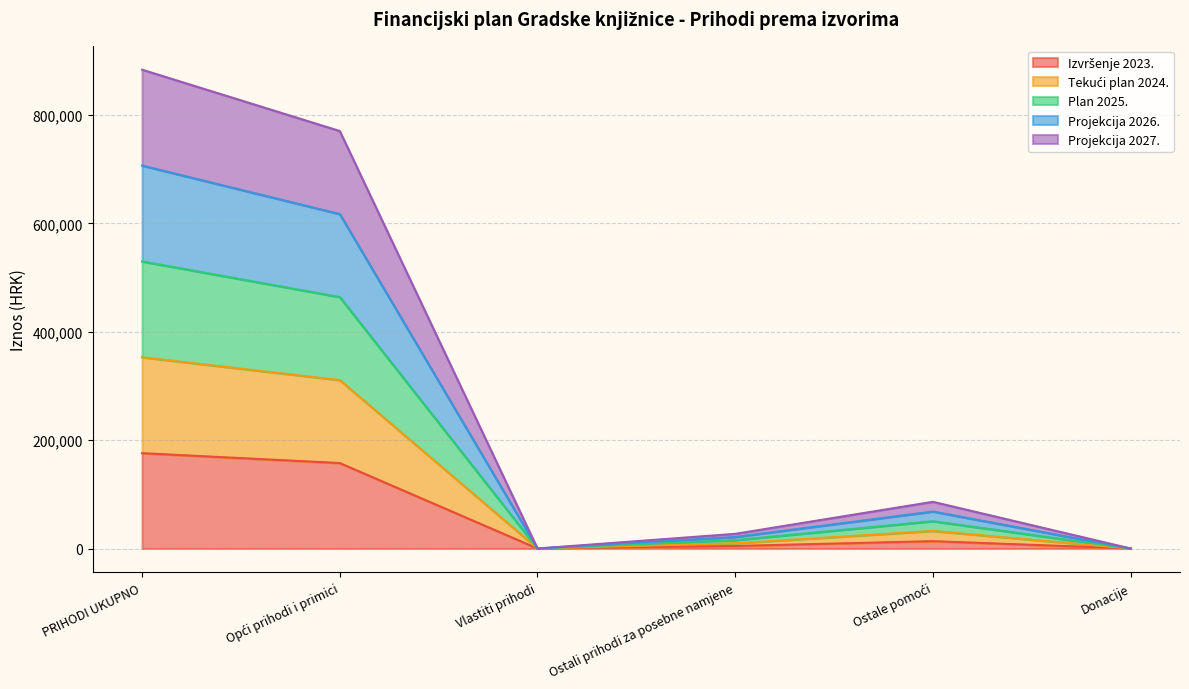

In Izvršenje 2023., how many points are higher than both neighbors (excluding endpoints)?

1